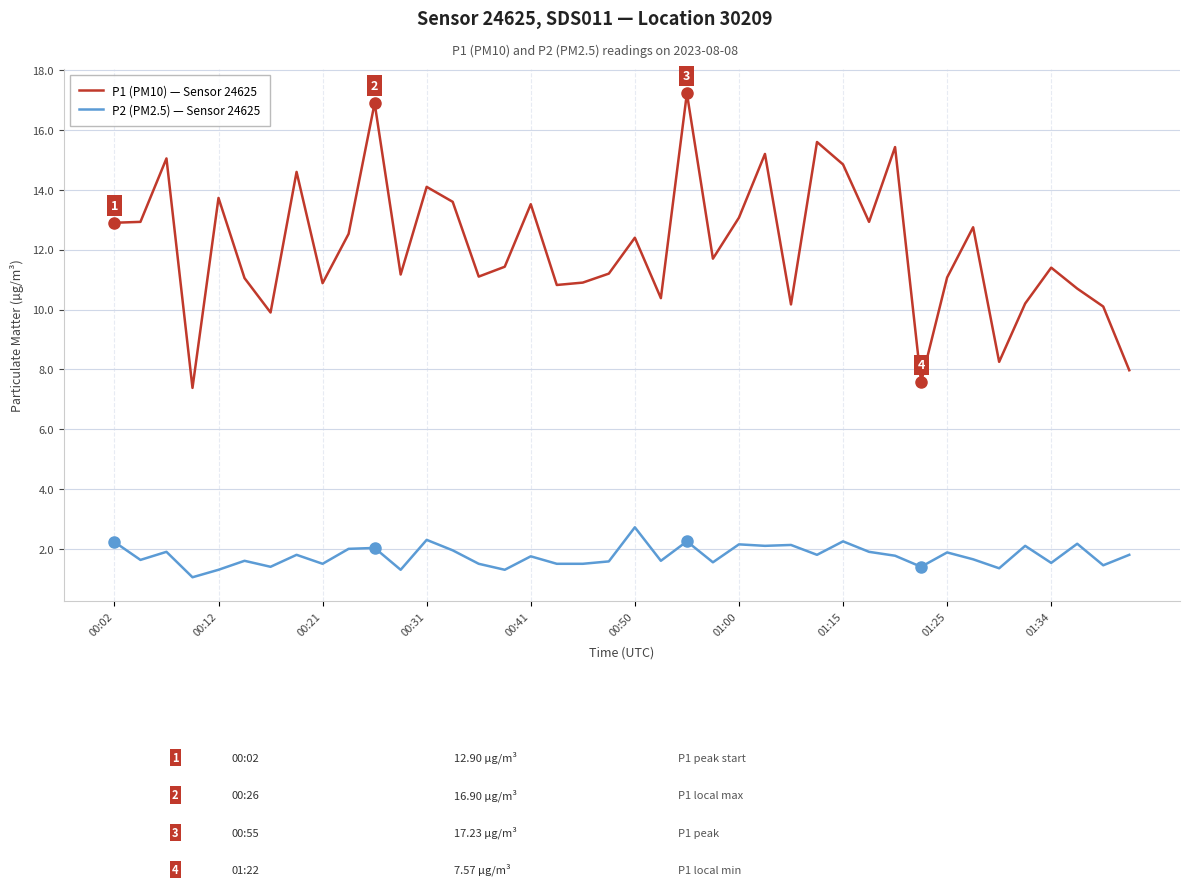

Which series has the largest total across all categories?

P1 (PM10) — Sensor 24625